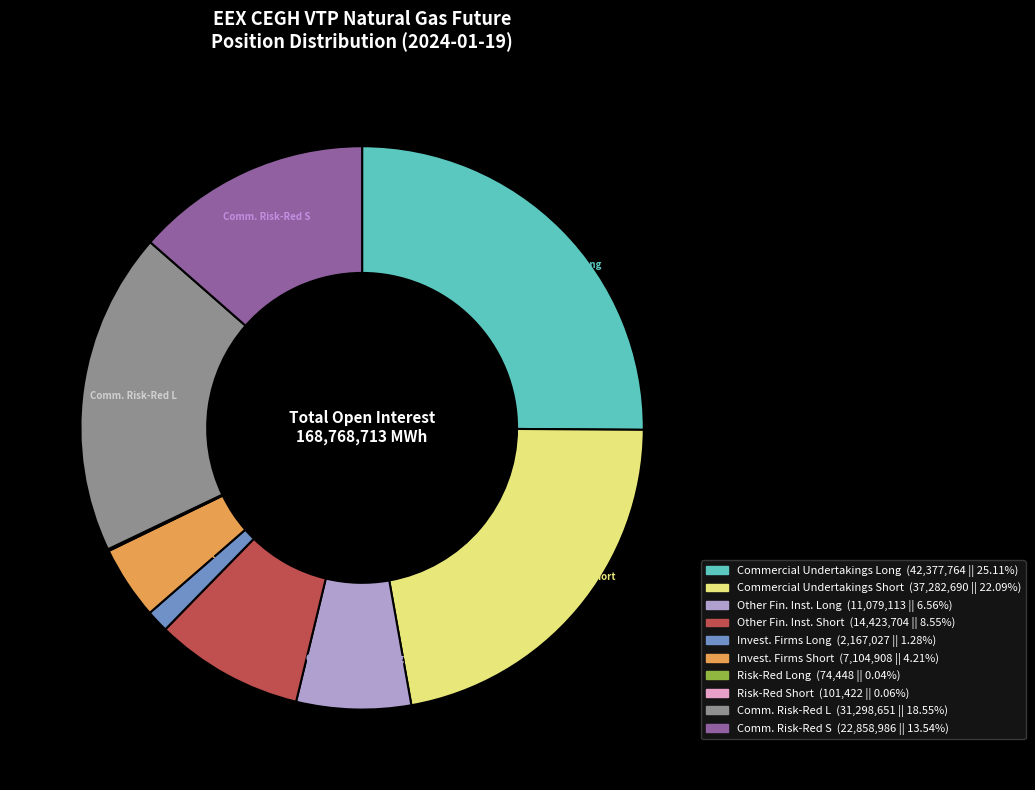

Is there any slice that represents more than half of the pie?

No